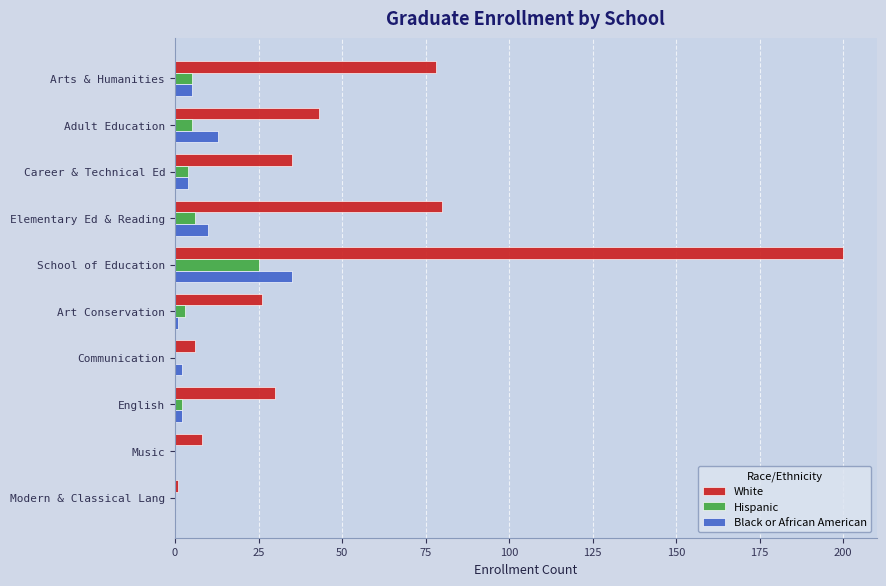

How many data points does each series have?

10